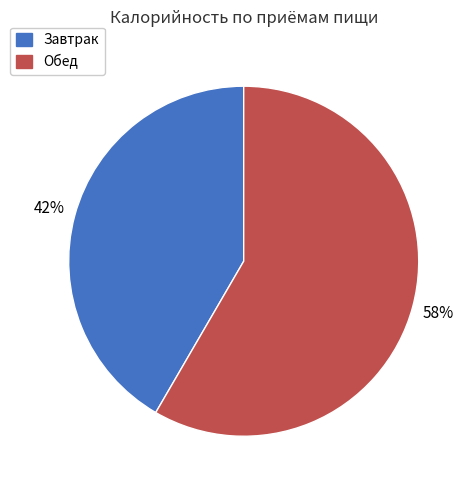

True or false: Обед accounts for 65% of the total.

False